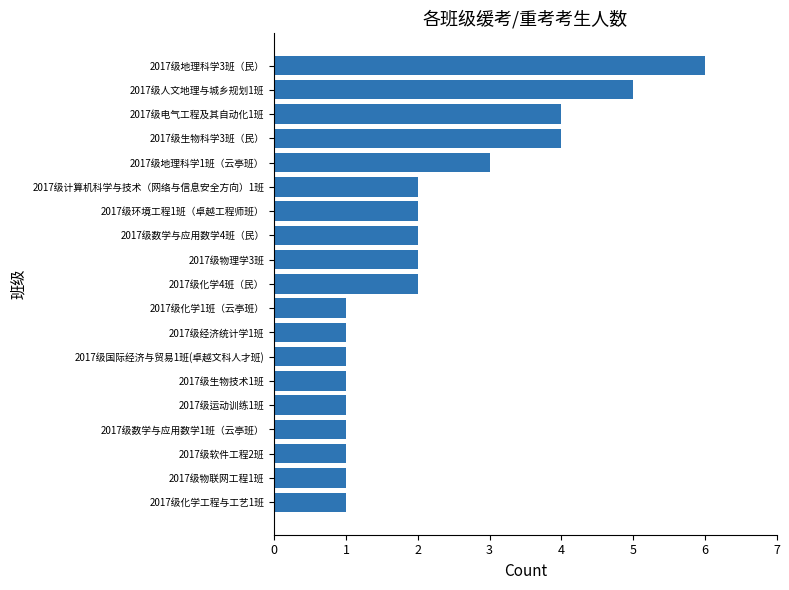

How many bars are there in total?

19